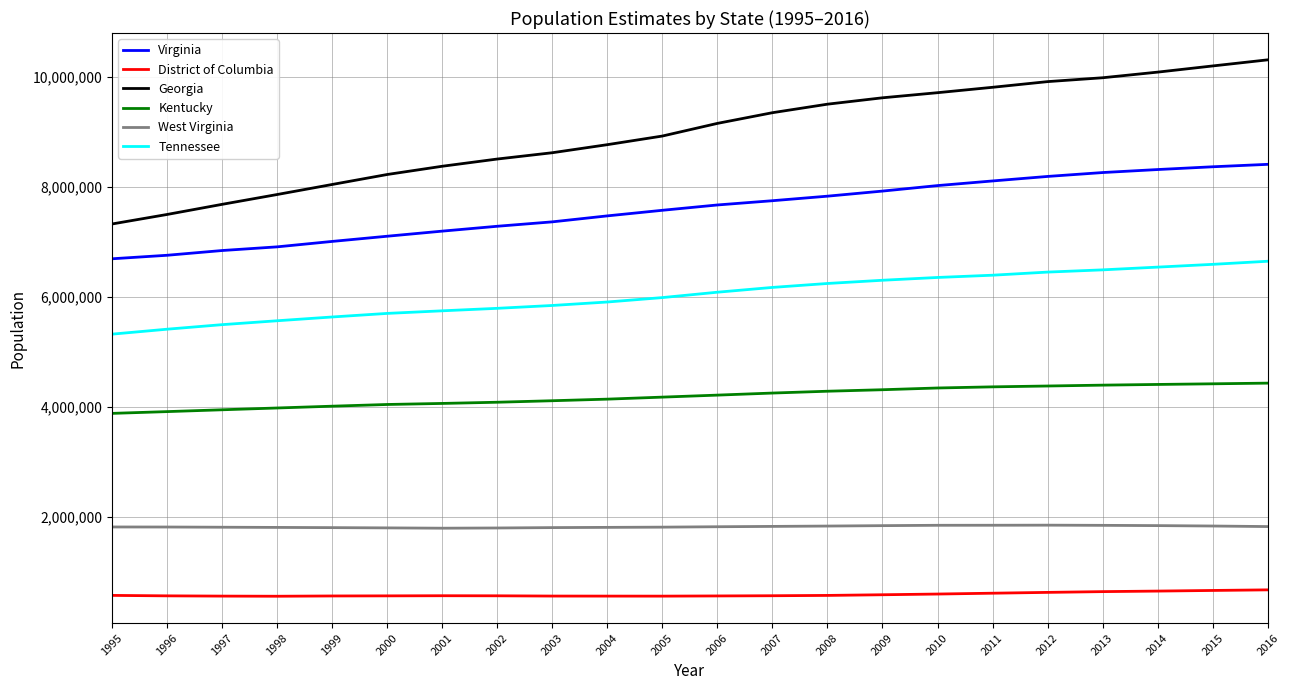

The Tennessee series shows 3272617 at 2005. True or false?

False